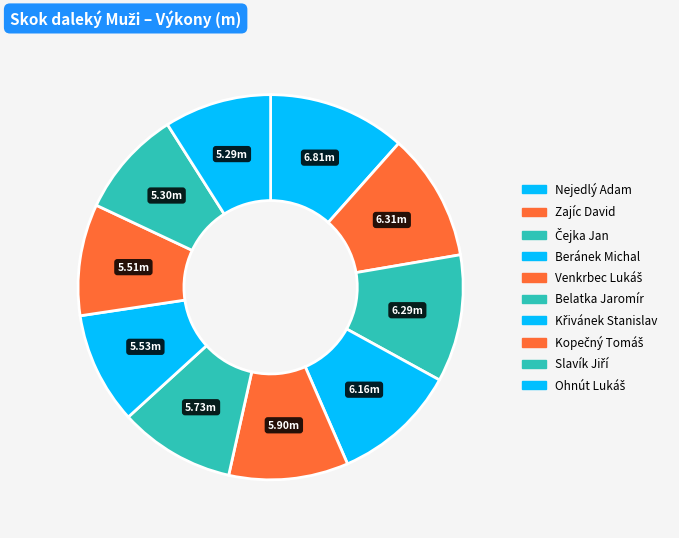

How many slices are in this pie chart?

10